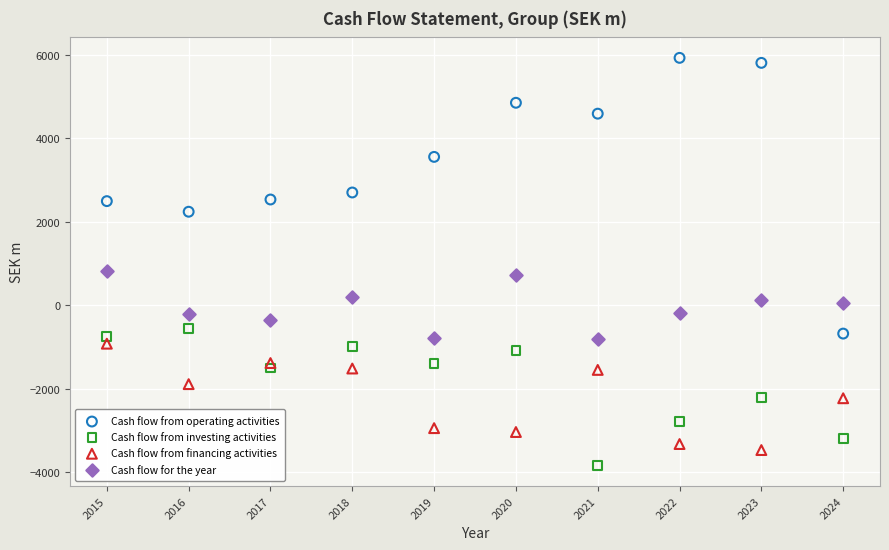

What are all the series names shown in the legend?

Cash flow from operating activities, Cash flow from investing activities, Cash flow from financing activities, Cash flow for the year